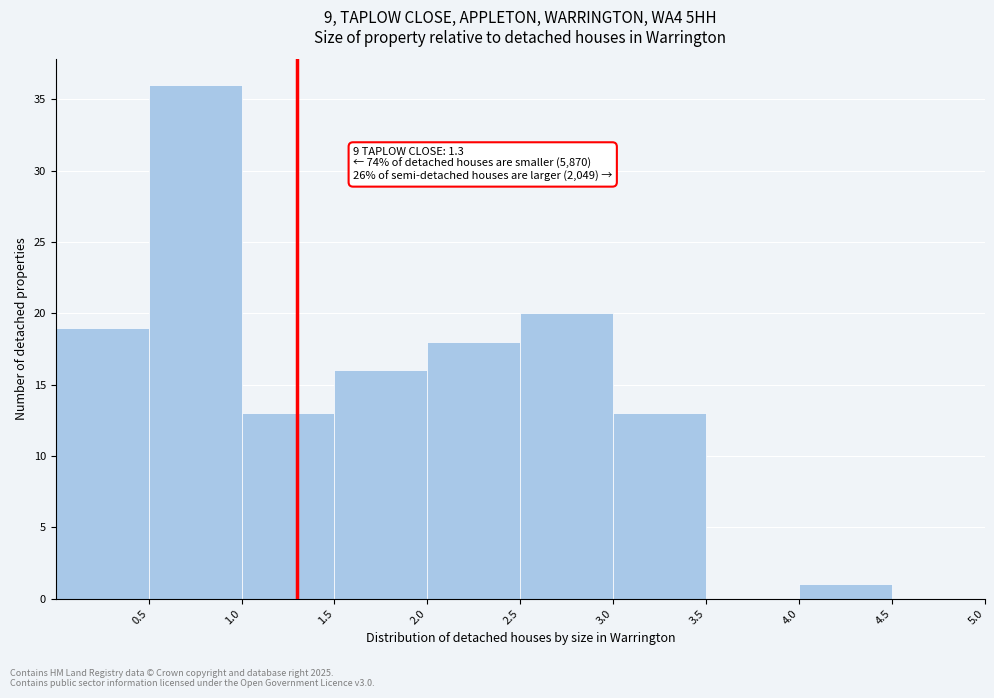

Which range on the x-axis has the tallest bar?

0.5 to 1.0